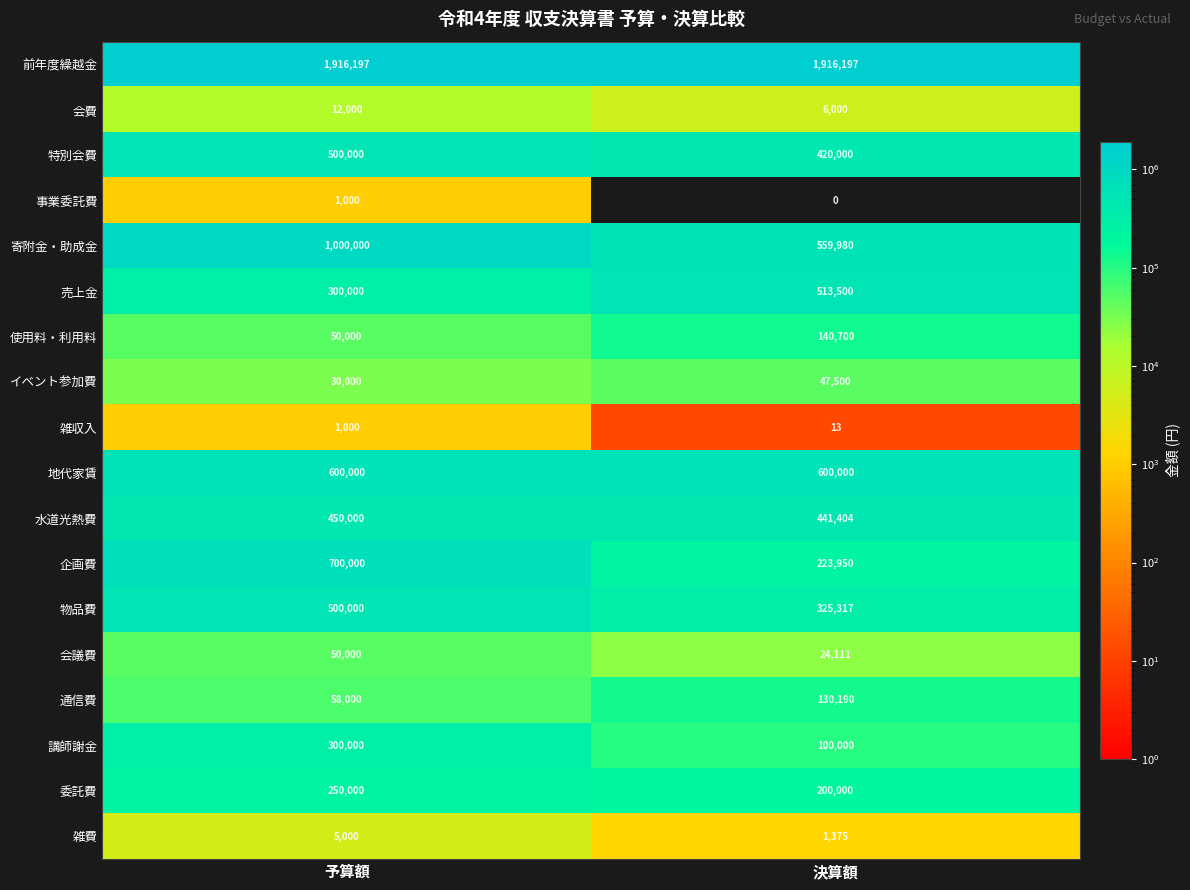

What is the sum of all 特別会費 values?

920000